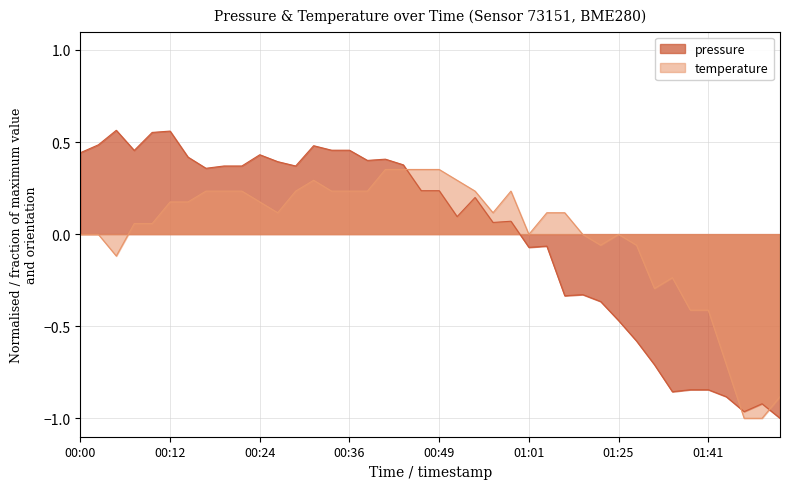

Is it true that pressure equals 0.6 at 00:17?

False